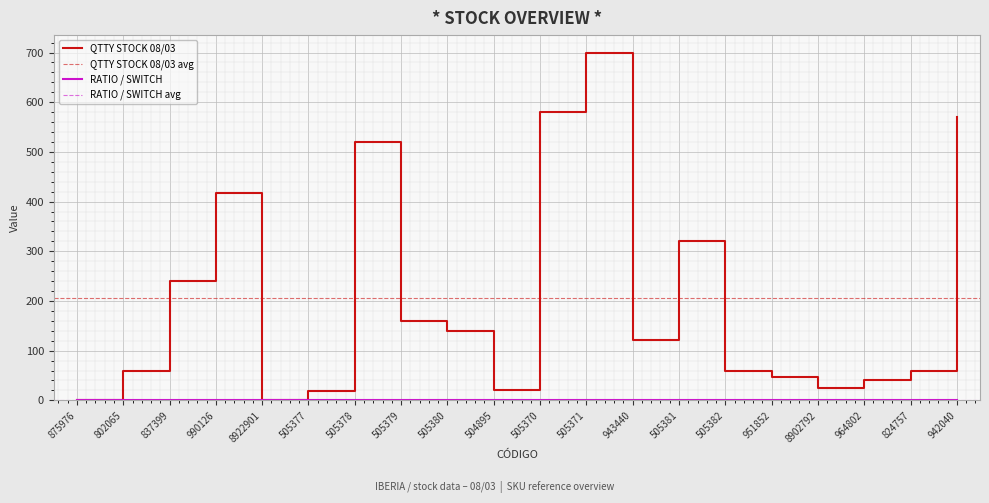

How many interior local valleys does the RATIO / SWITCH series have?

1